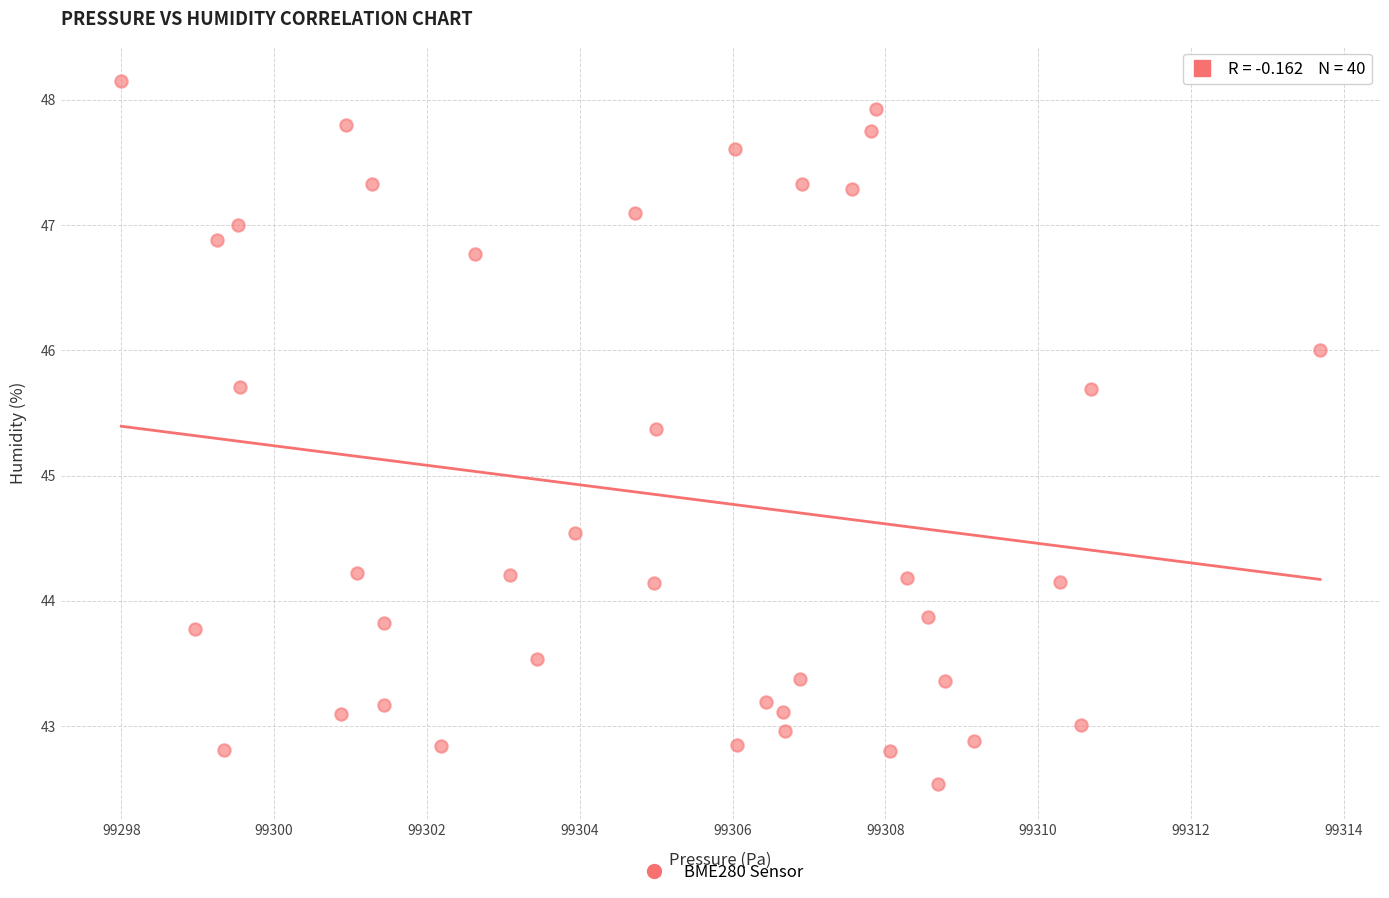

What Y value in the scatter plot is closest to 45?

45.4